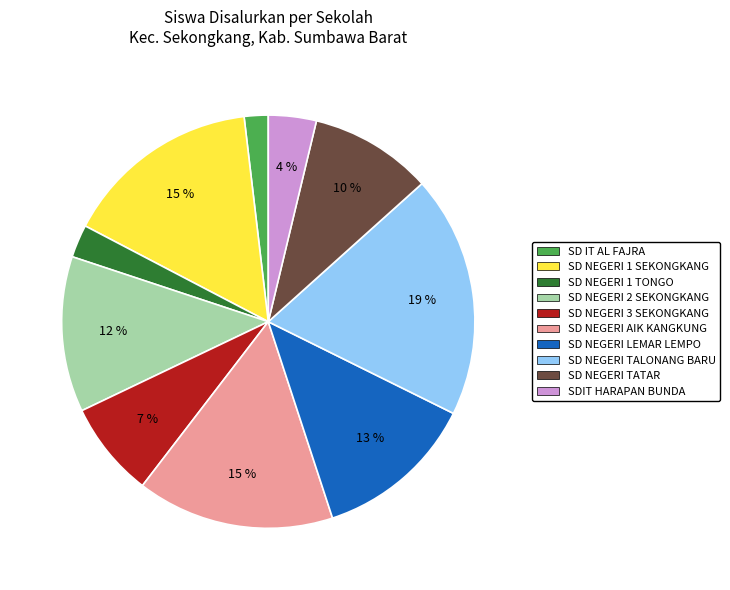

Which has a higher value, SD NEGERI 2 SEKONGKANG or SD NEGERI TALONANG BARU?

SD NEGERI TALONANG BARU